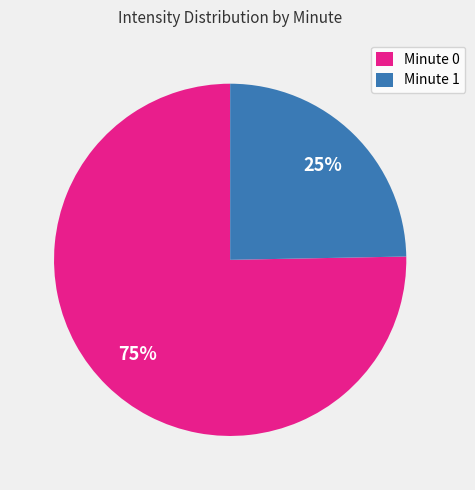

To the nearest percent, what portion does Minute 1 represent?

25%